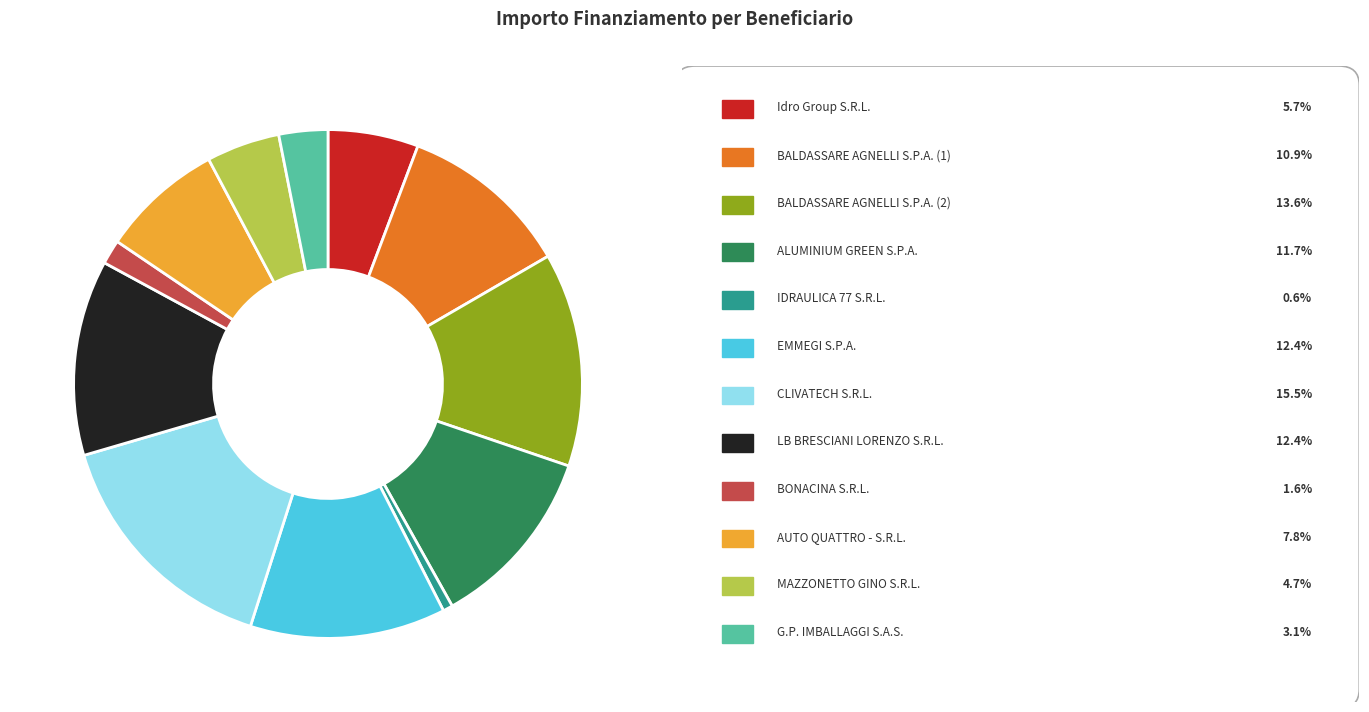

Does any single category account for the majority?

No